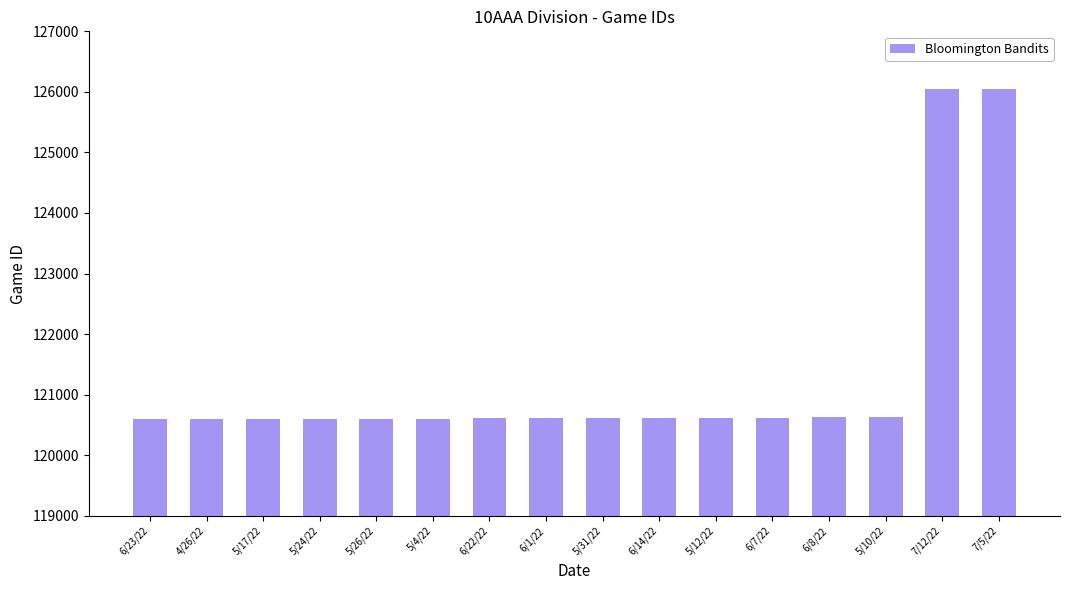

Is it true that the value at 5/31/22 is 189445?

False